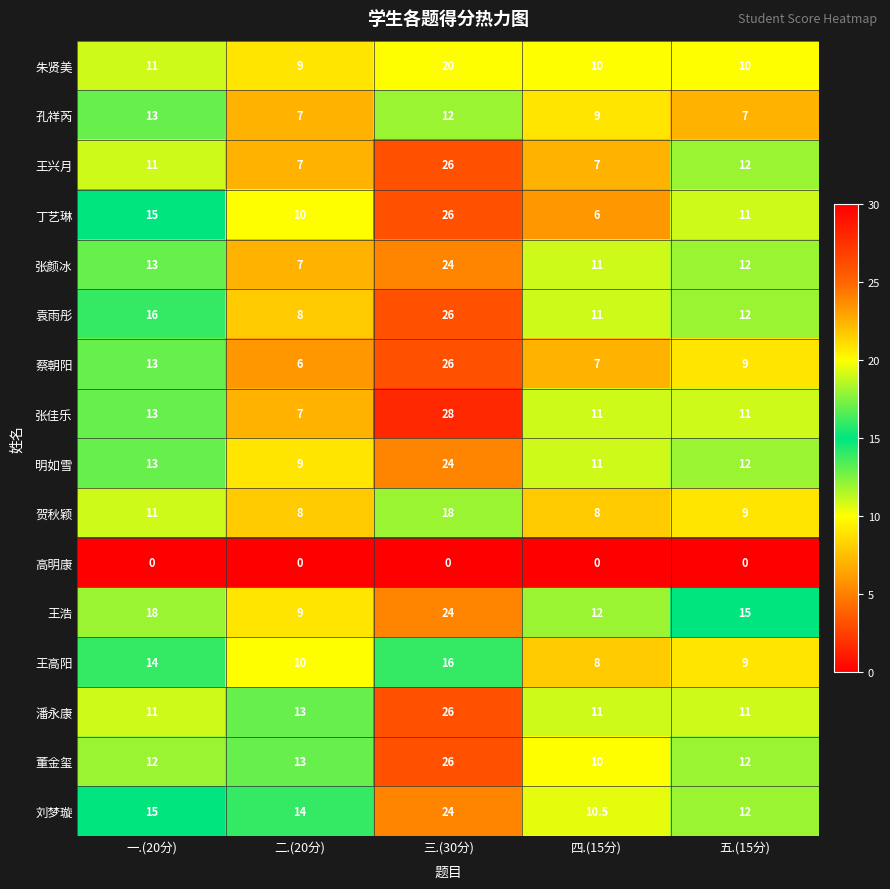

The value of 张颜冰 at 二.(20分) is 7.0. True or false?

True